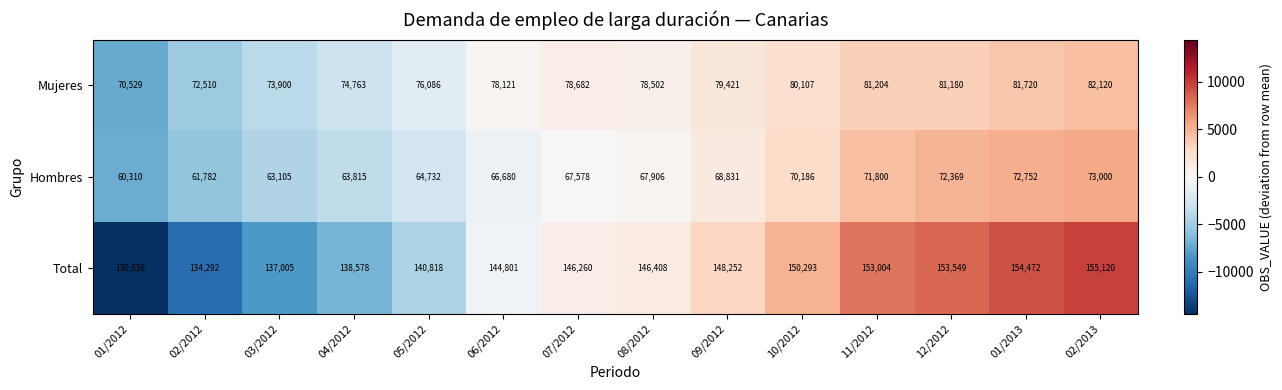

At which category is the sum across all series the highest?

02/2013